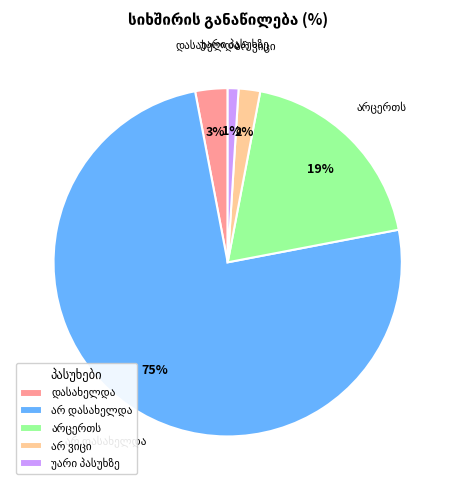

To the nearest percent, what is the difference between the largest and smallest slice percentages?

74%